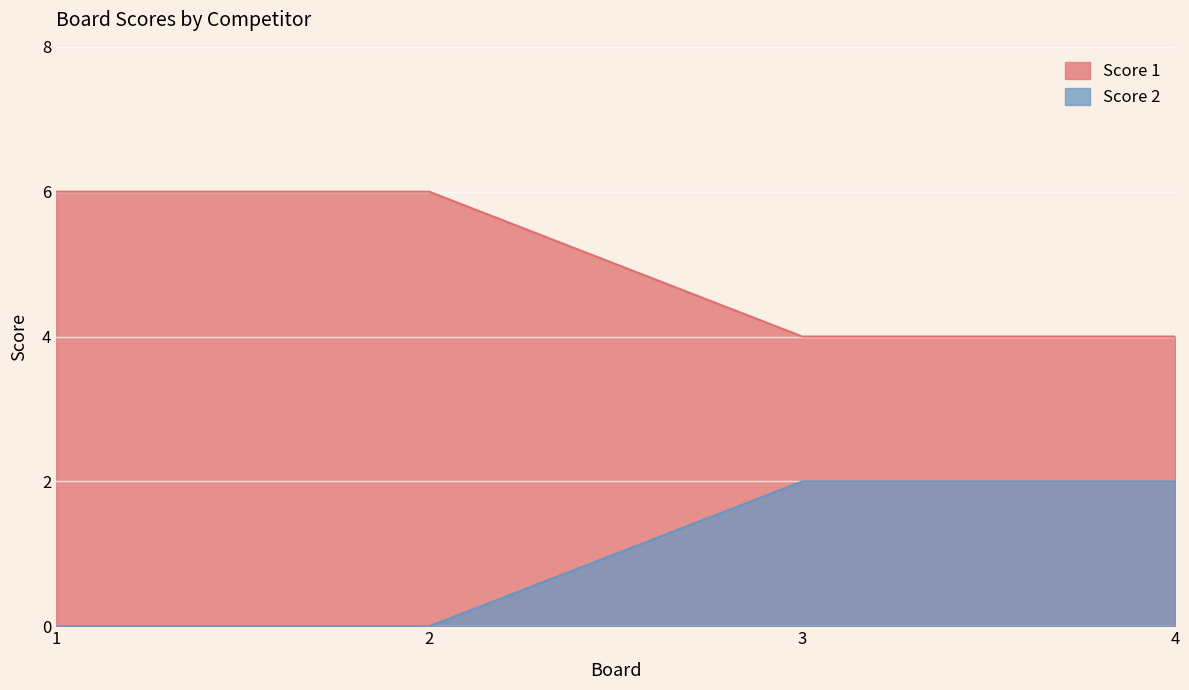

Where is Score 2 nearest to the value 1?

1